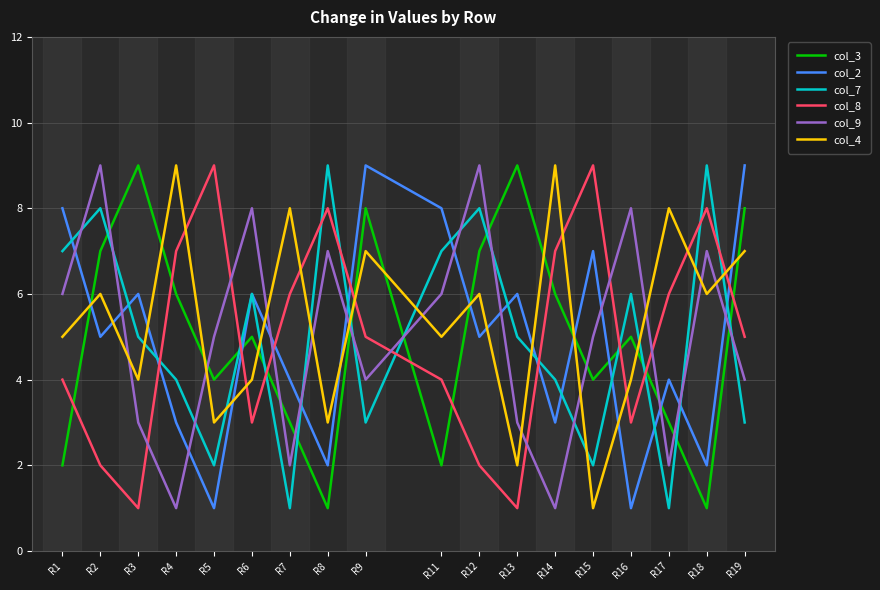

True or false: col_4 has a value of 4 at R16.

True